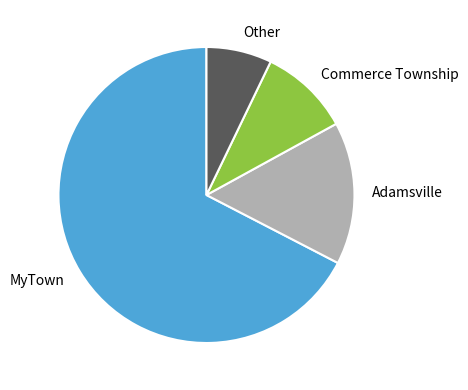

Is it true that Adamsville is 2% of the pie?

False